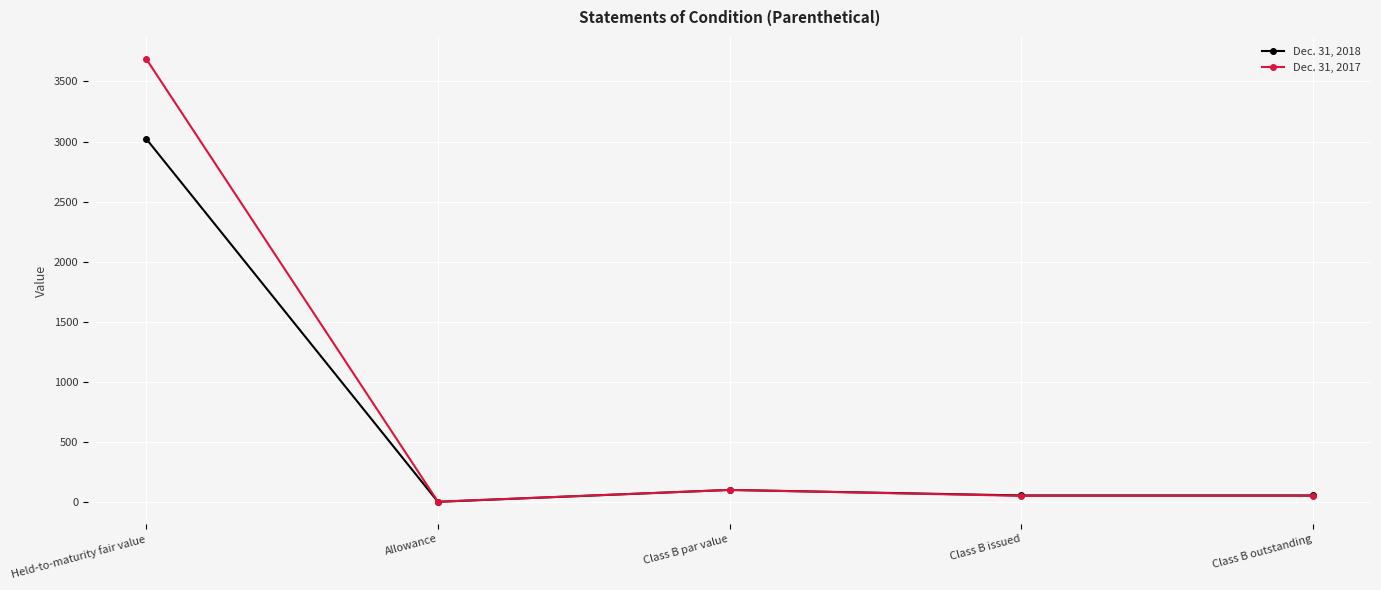

True or false: Dec. 31, 2017 has more than 0 points higher than both neighbors.

True